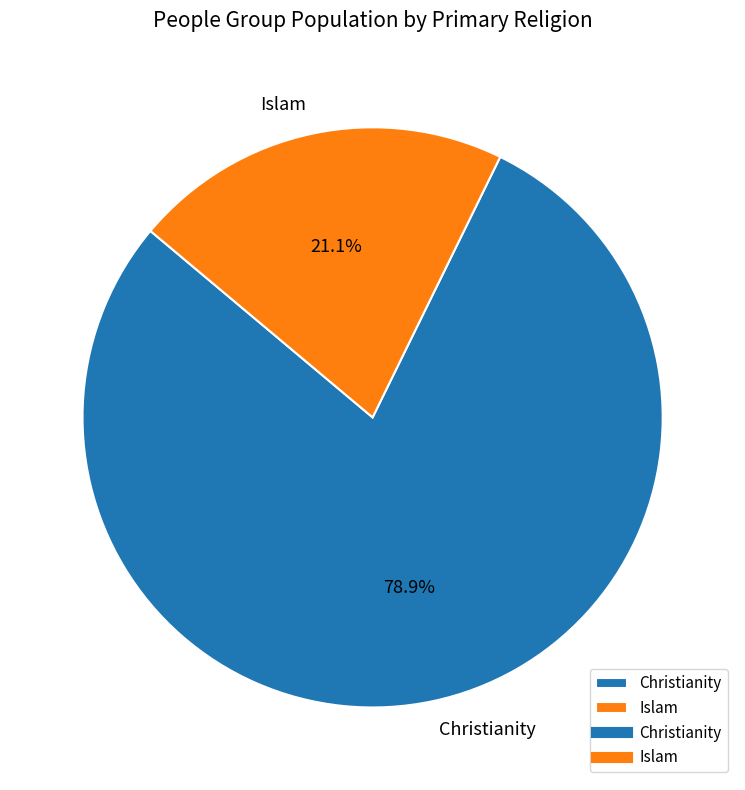

Does Christianity represent more than half of the total?

Yes